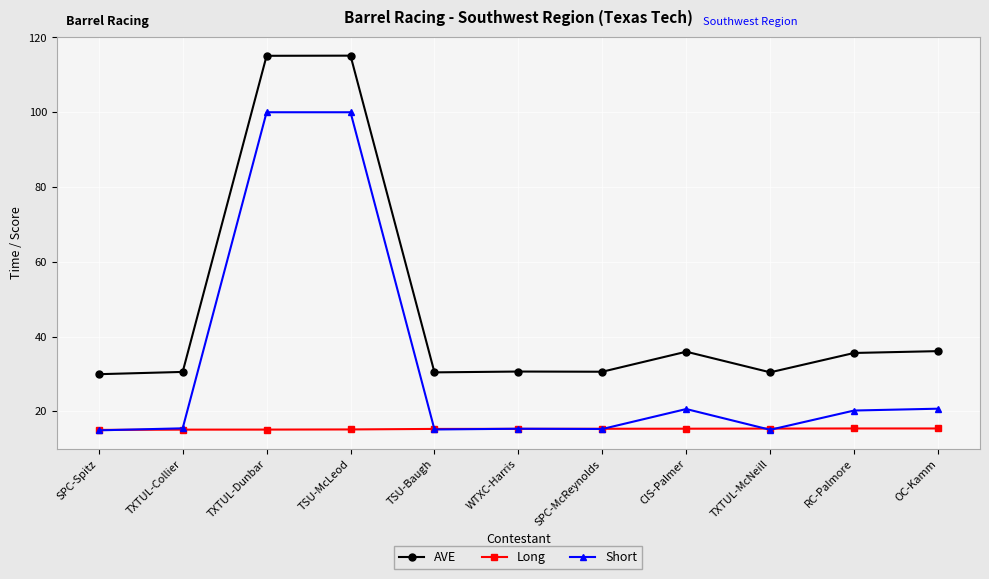

What is the greatest value displayed?

115.1